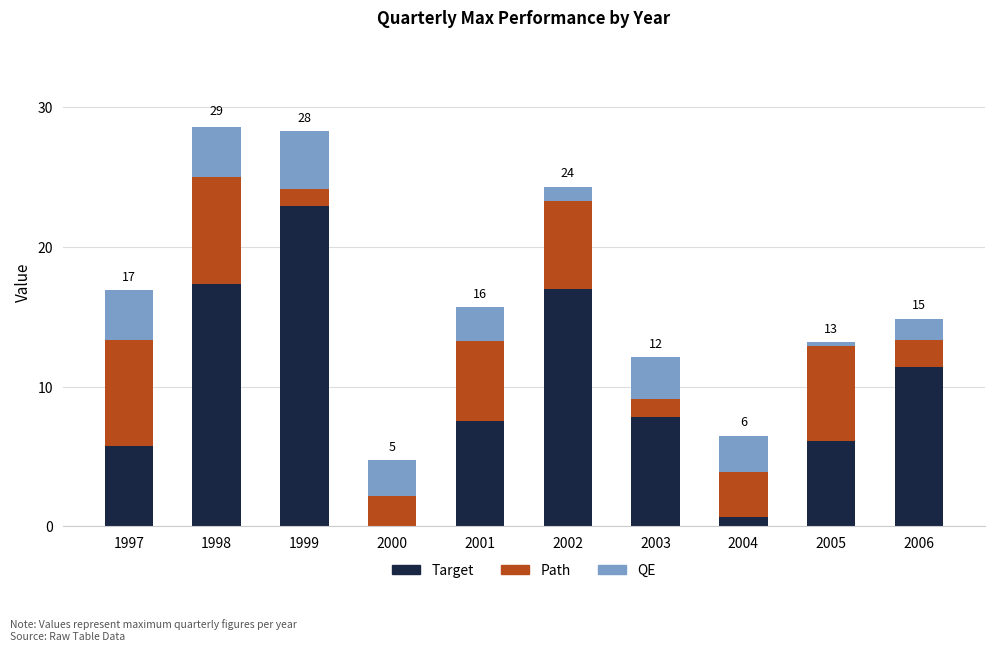

At which category does the chart reach its minimum across all series?

2000